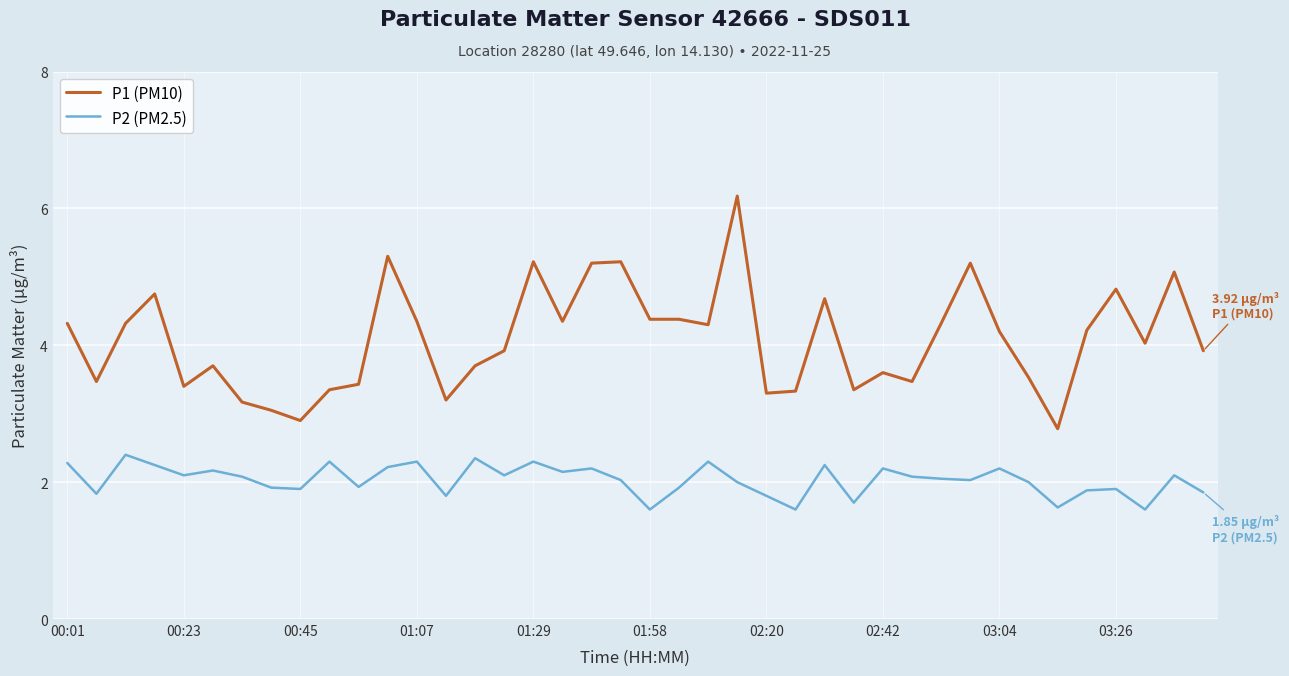

Which series has the largest total across all categories?

P1 (PM10)